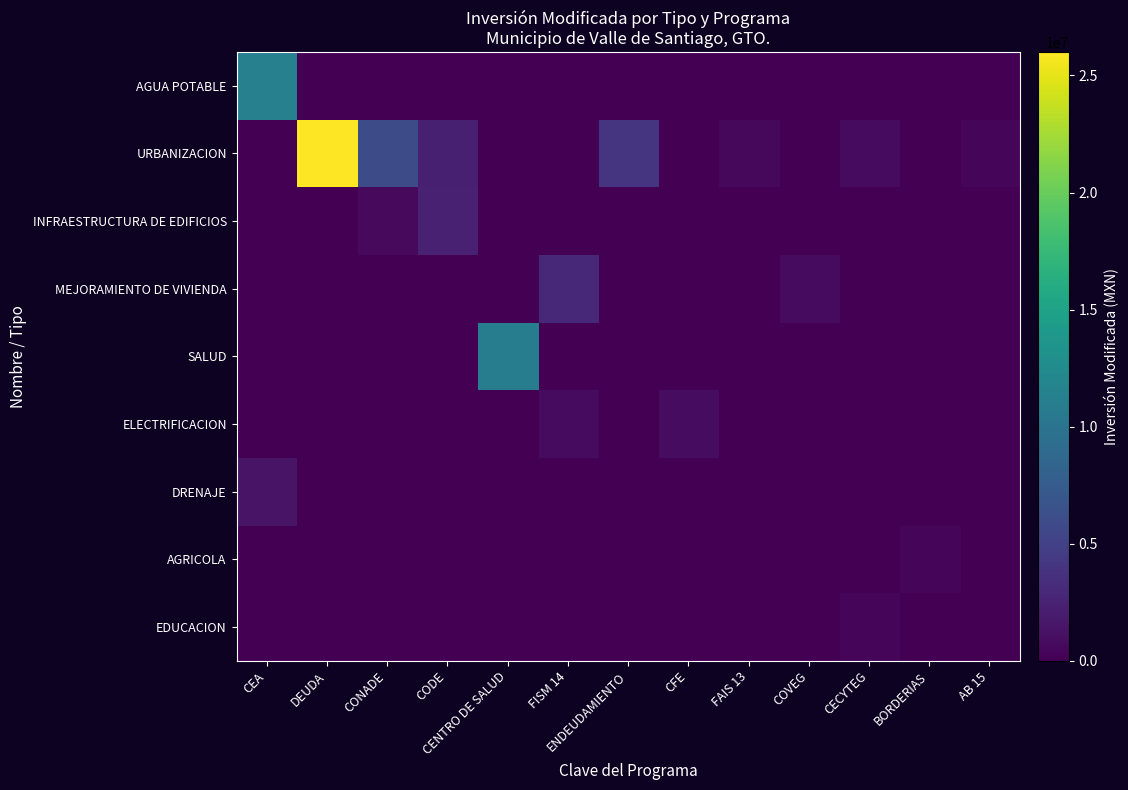

Which category has the highest value across all series?

DEUDA